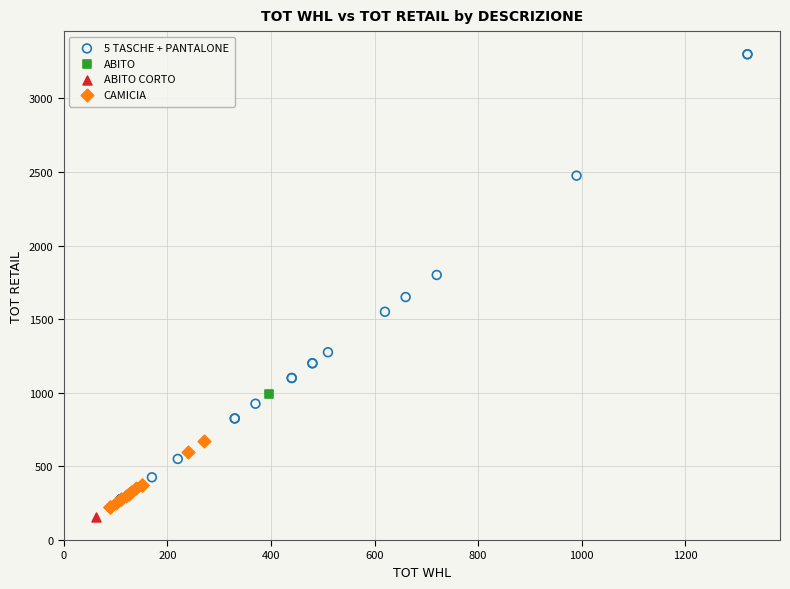

What are all the series names shown in the legend?

5 TASCHE + PANTALONE, ABITO, ABITO CORTO, CAMICIA